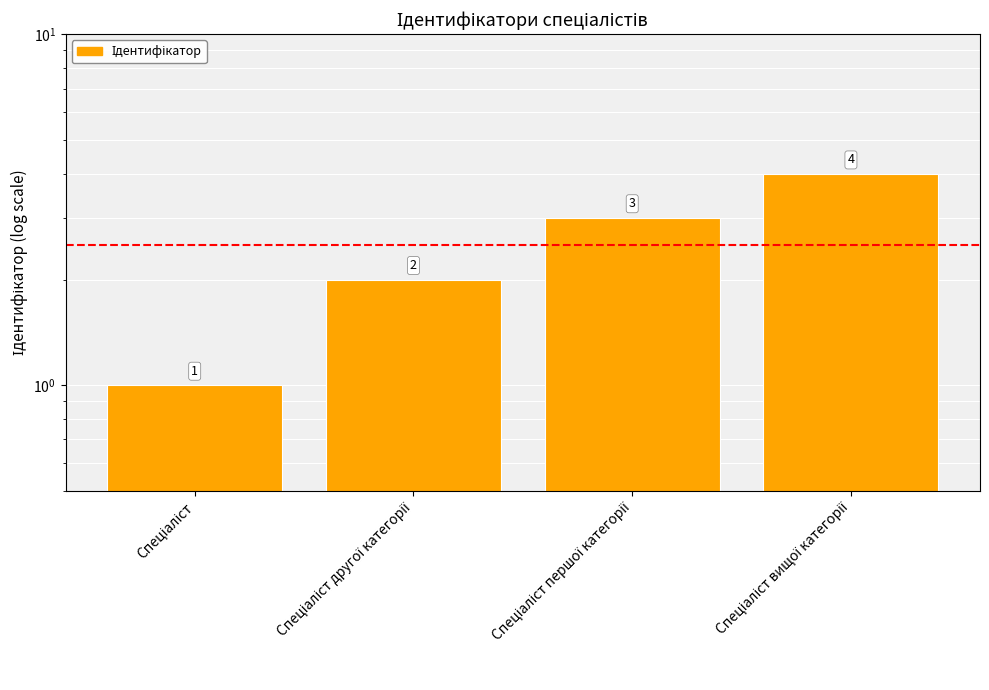

What is the value of the 4th bar from the left?

4